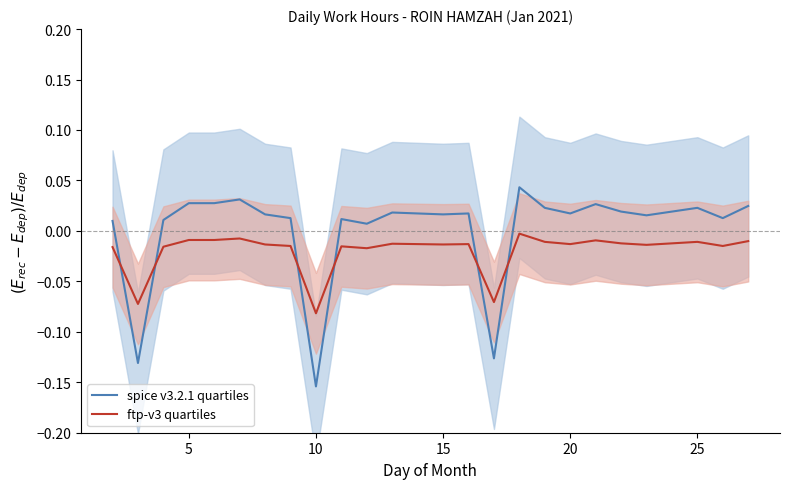

After their last crossing, which series has the higher values: spice v3.2.1 quartiles or ftp-v3 quartiles?

spice v3.2.1 quartiles